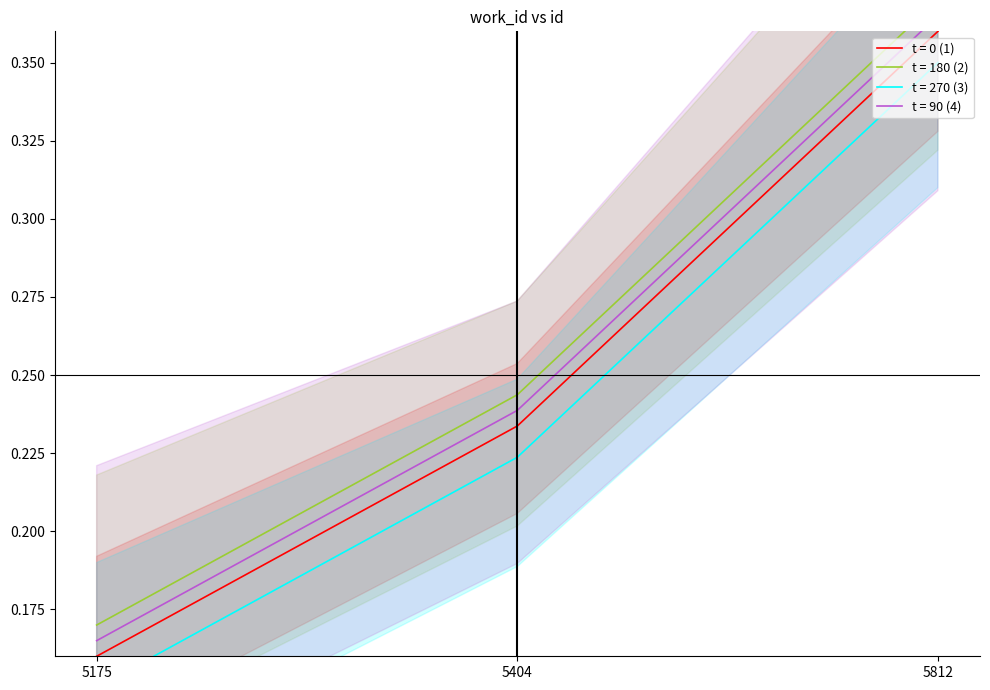

At which label is t = 0 (1) closest to 0?

5175